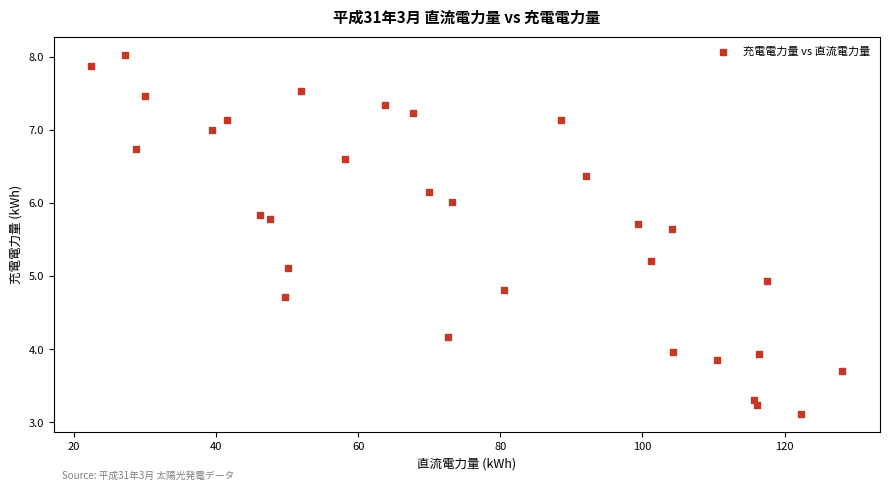

What is the range of Y values (max minus min)?

4.9